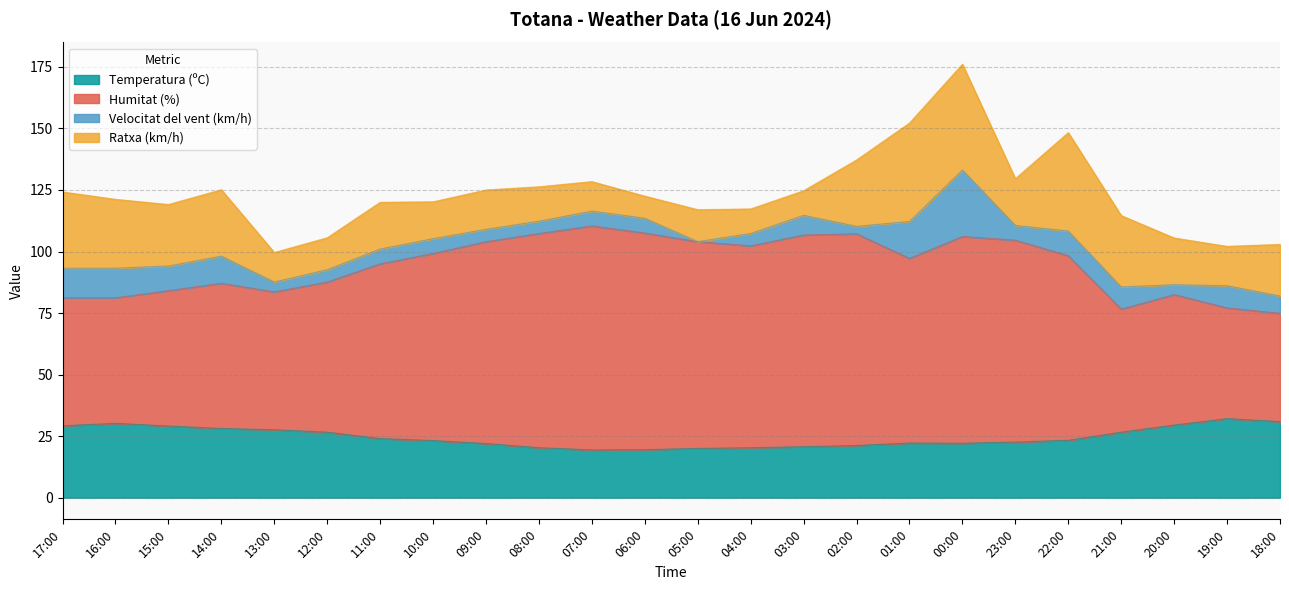

Which series has the largest total across all categories?

Humitat (%)